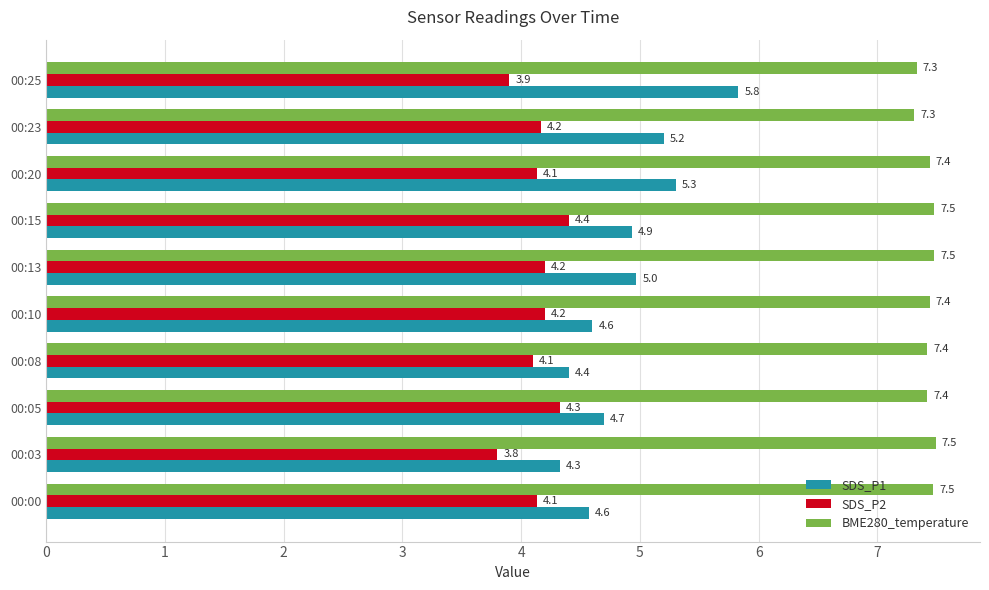

The BME280_temperature series shows 4.9 at 00:00. True or false?

False